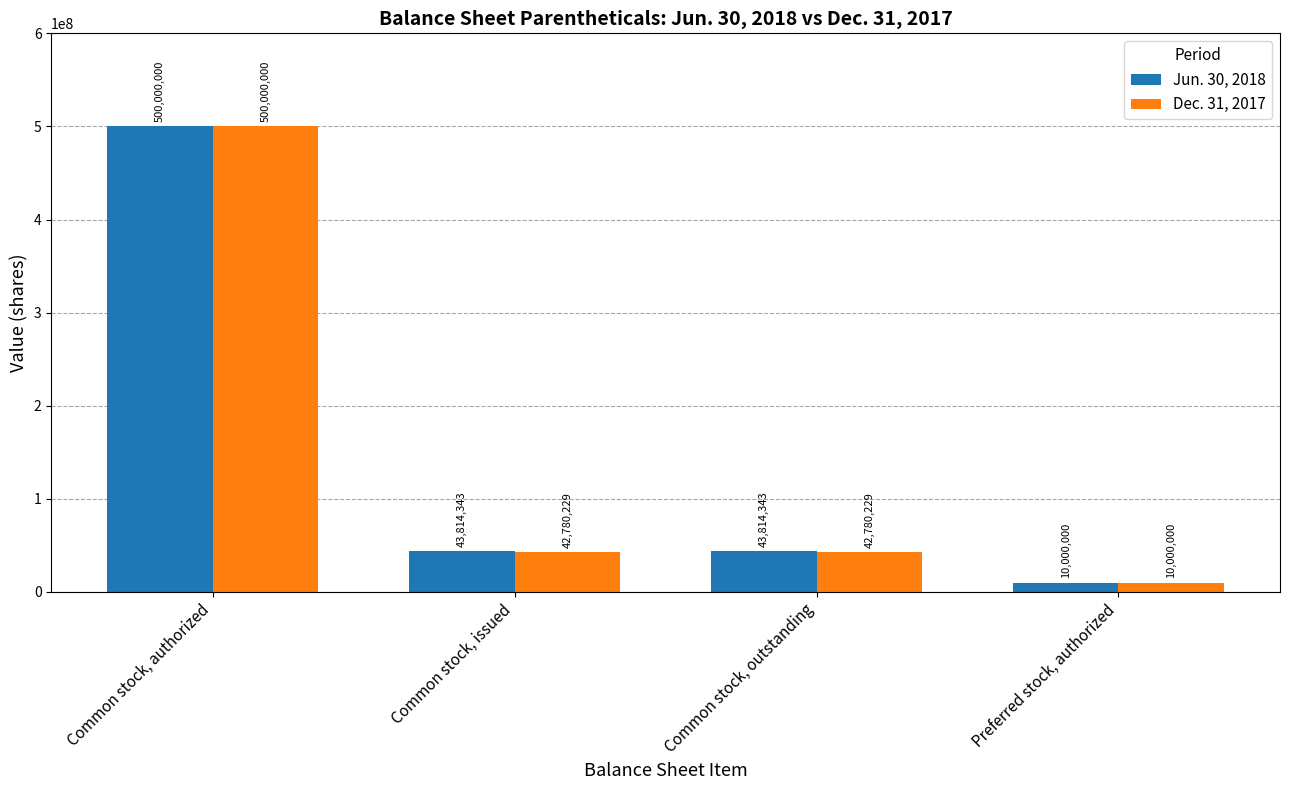

What is the difference between the second highest and minimum values in the Dec. 31, 2017 series?

32780229